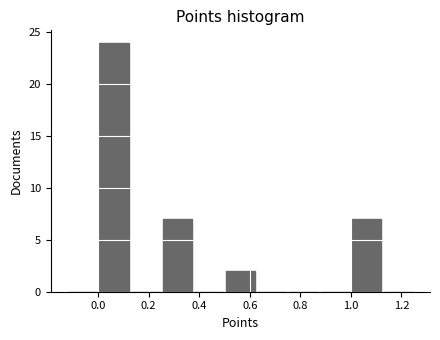

Over which range of the x-axis is the bar tallest?

0.000 to 0.125